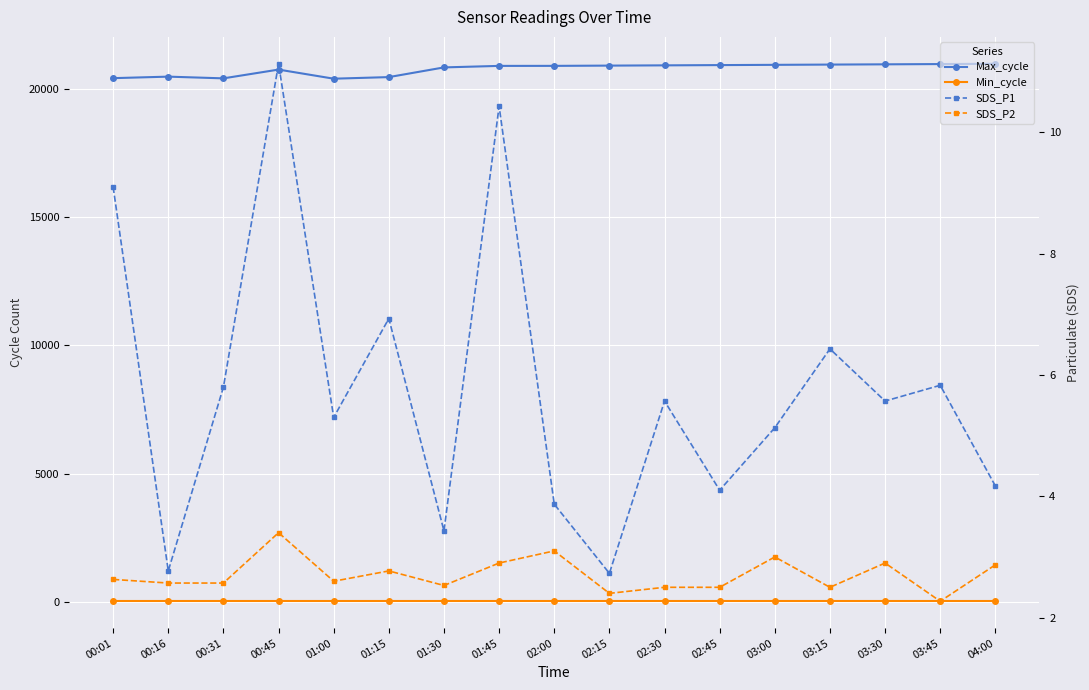

Reading left to right, what are all the values shown in this chart?

Max_cycle: 20421.0	20480.0	20413.0	20755.0	20400.0	20462.0	20840.0	20899.0	20900.0	20910.0	20920.0	20930.0	20940.0	20950.0	20960.0	20970.0	20982.0
Min_cycle: 28.0	28.0	28.0	28.0	28.0	28.0	28.0	28.0	28.0	28.0	28.0	28.0	28.0	28.0	28.0	28.0	28.0
SDS_P1: 9.1	2.8	5.8	11.1	5.3	6.9	3.4	10.4	3.9	2.7	5.6	4.1	5.1	6.4	5.6	5.8	4.2
SDS_P2: 2.6	2.6	2.6	3.4	2.6	2.8	2.5	2.9	3.1	2.4	2.5	2.5	3.0	2.5	2.9	2.3	2.9